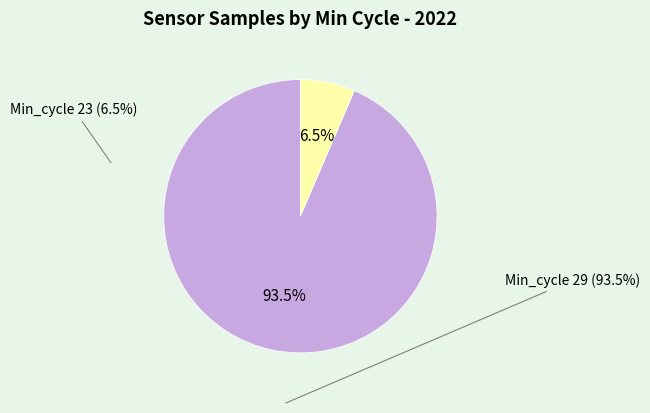

Does any single category account for the majority?

Yes